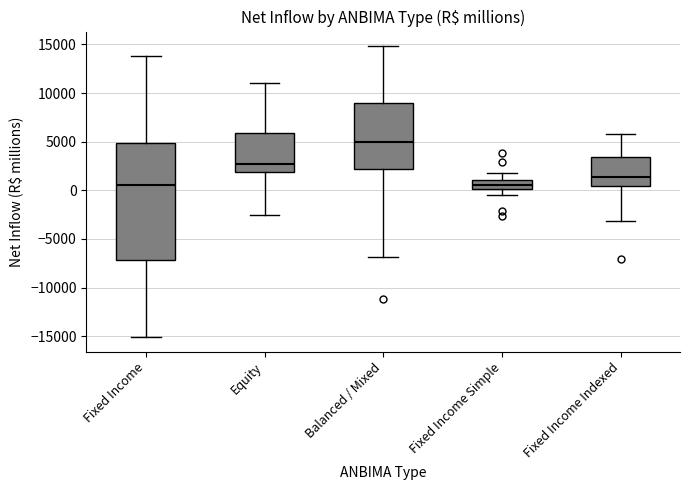

Which box has the highest median line?

Balanced / Mixed